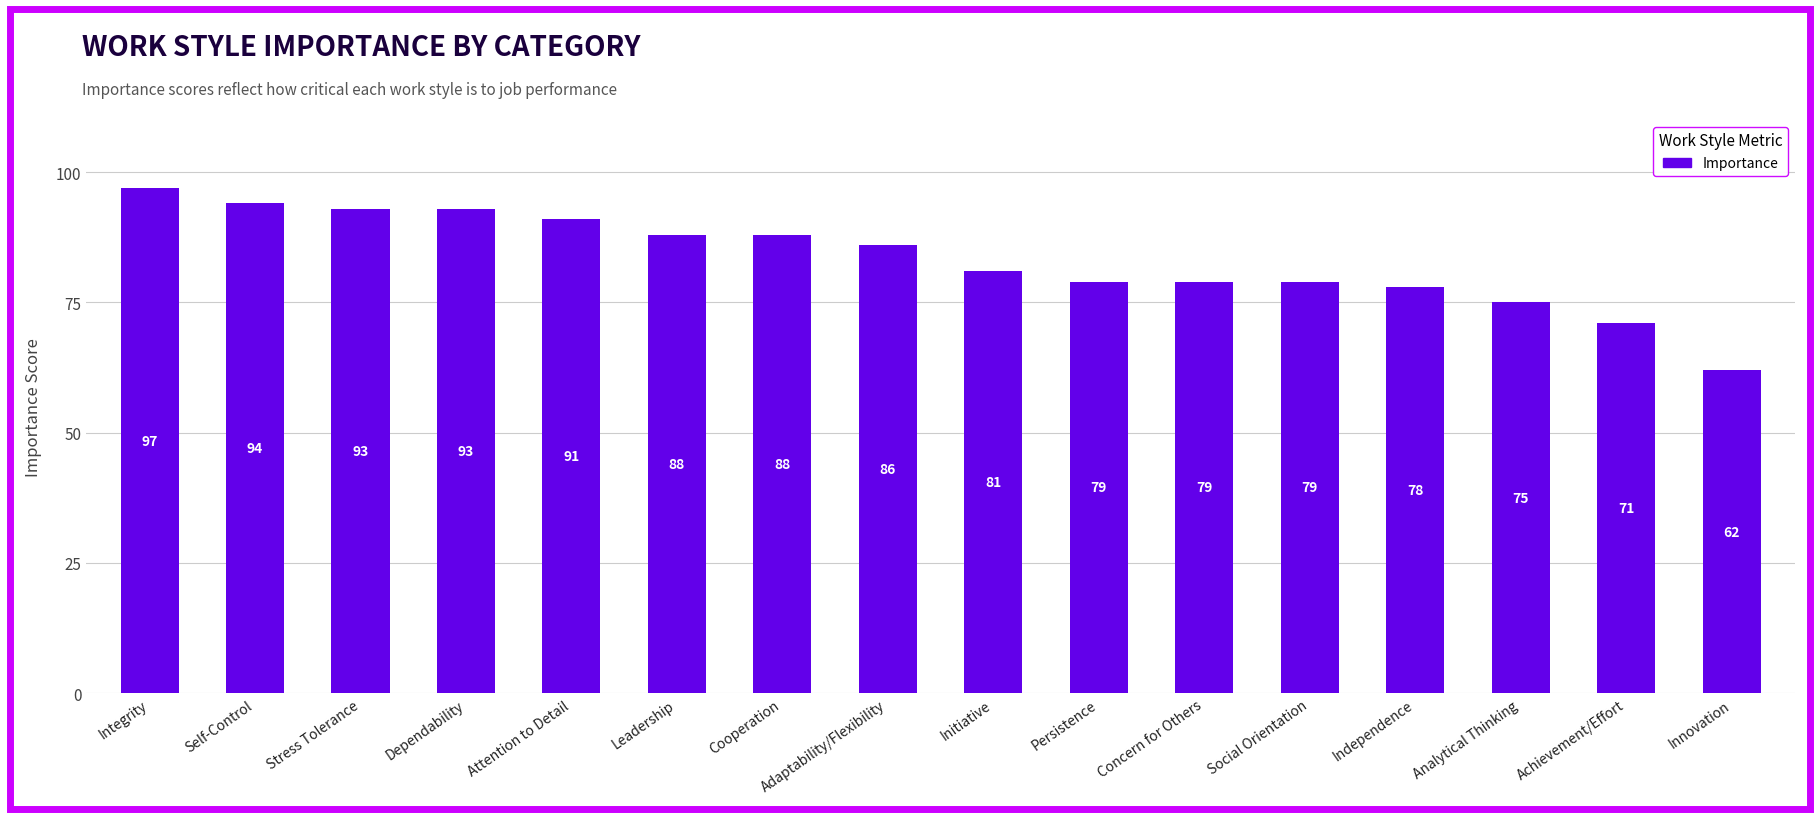

What is the sum of the values at Persistence and Adaptability/Flexibility?

165